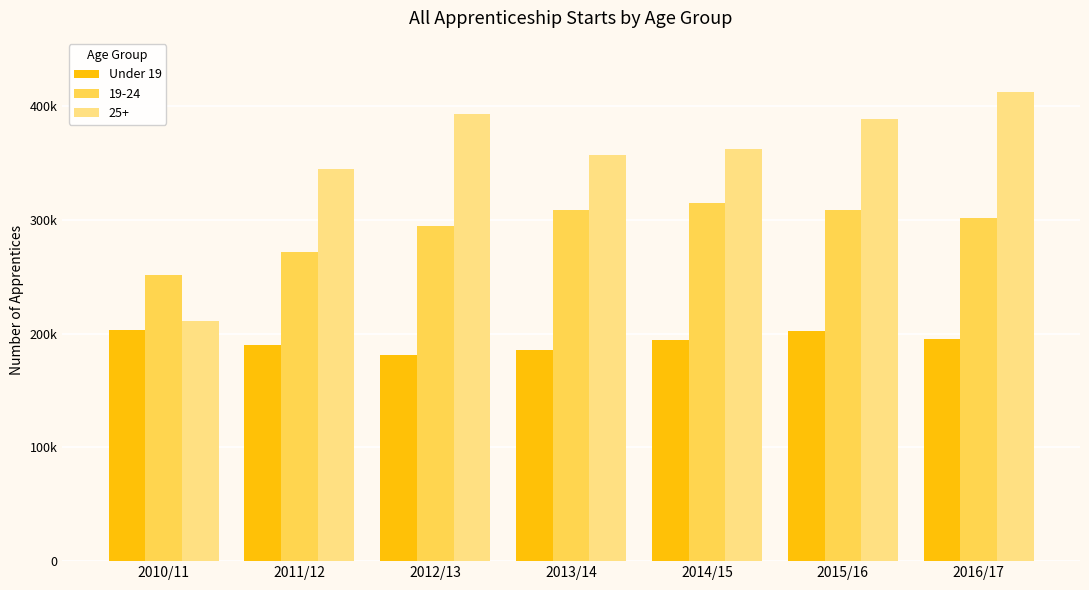

At which category does the chart reach its peak across all series?

2016/17